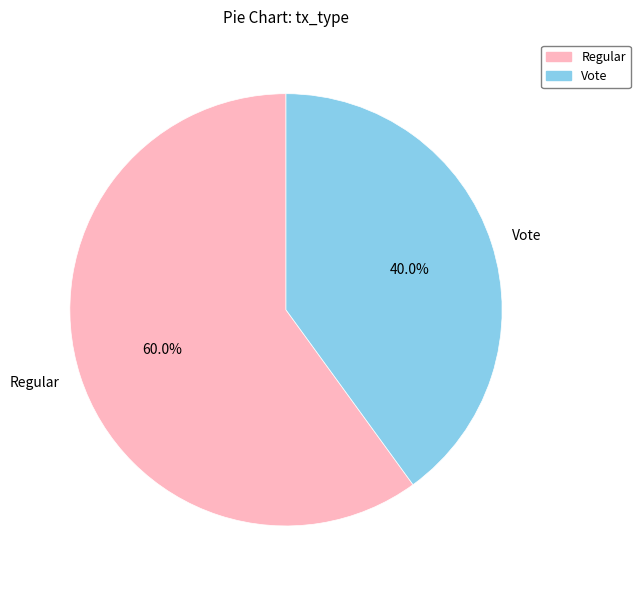

Is there any slice that represents more than half of the pie?

Yes